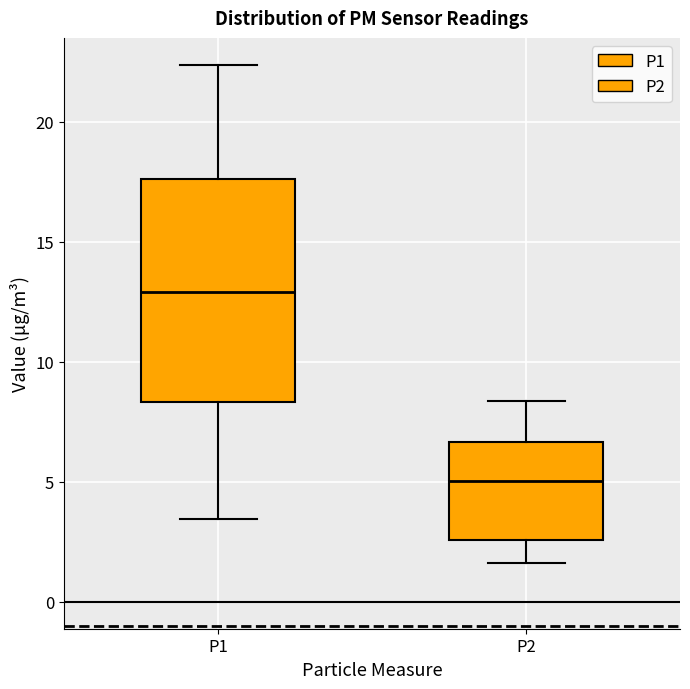

Reading left to right, read every box against the y-axis: the position of its median line, the range the box covers, and the ends of its whiskers. The values are not printed on the chart, so give them approximately, as read against the axis.

P1: median 13.0, box 8.5 to 17.5, whiskers 3.5 to 22.5
P2: median 5.0, box 2.5 to 6.5, whiskers 1.5 to 8.5